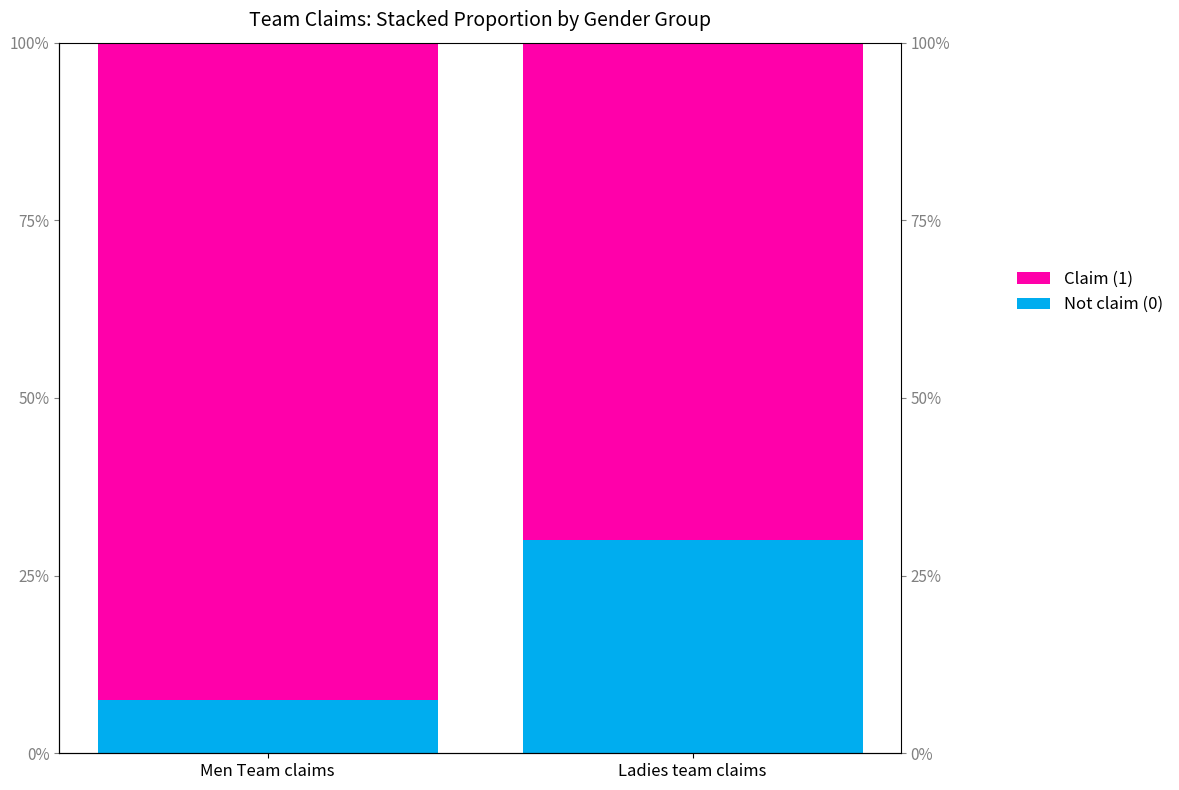

Reading right to left, what are all the values shown in this chart?

Not claim (0): 30.0	7.5
Claim (1): 70.0	92.5